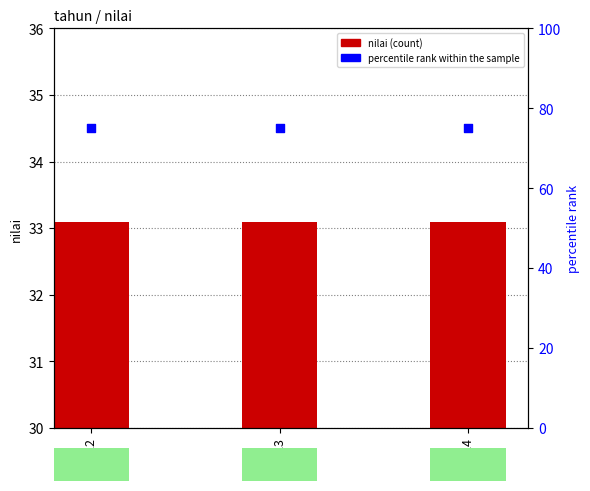

Which series has the largest total across all categories?

percentile rank within the sample